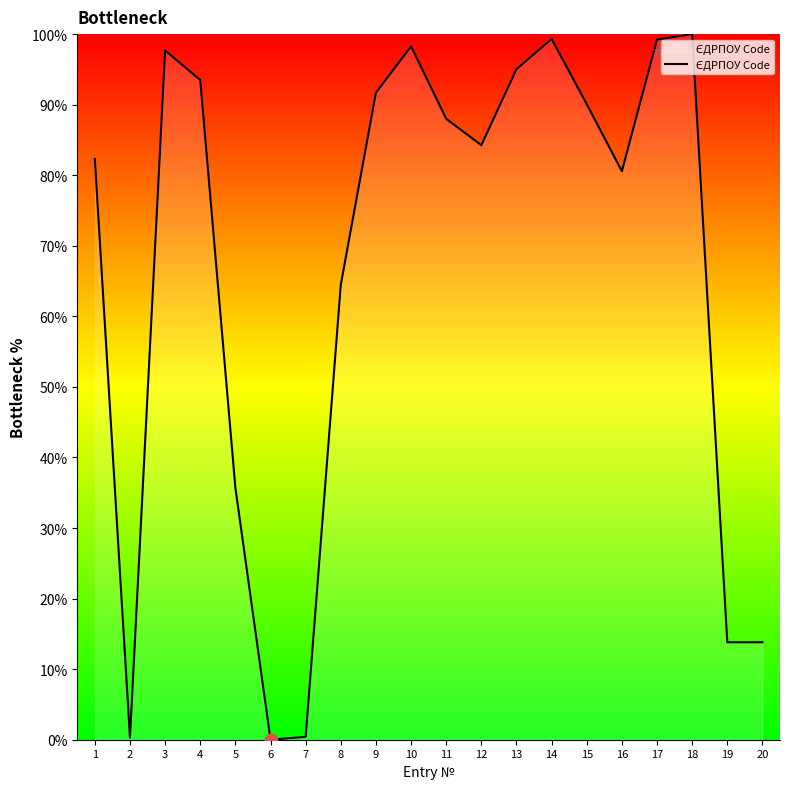

Which has a higher value, 3 or 9?

3